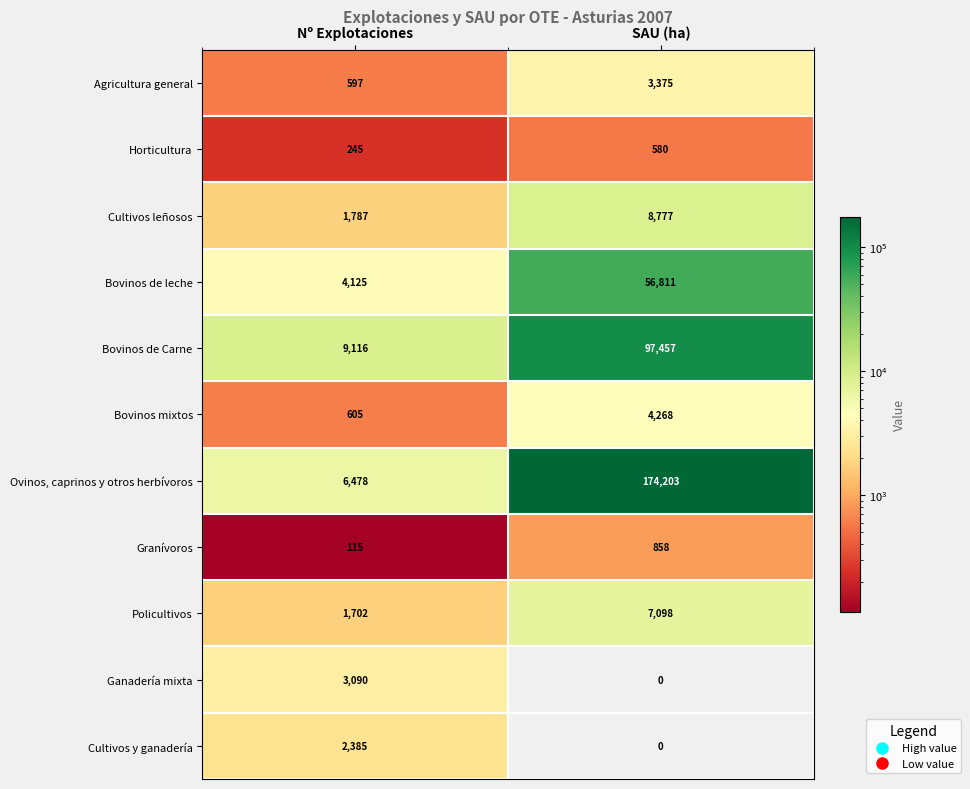

What is the difference between the Cultivos leñosos values at SAU (ha) and Nº Explotaciones?

6990